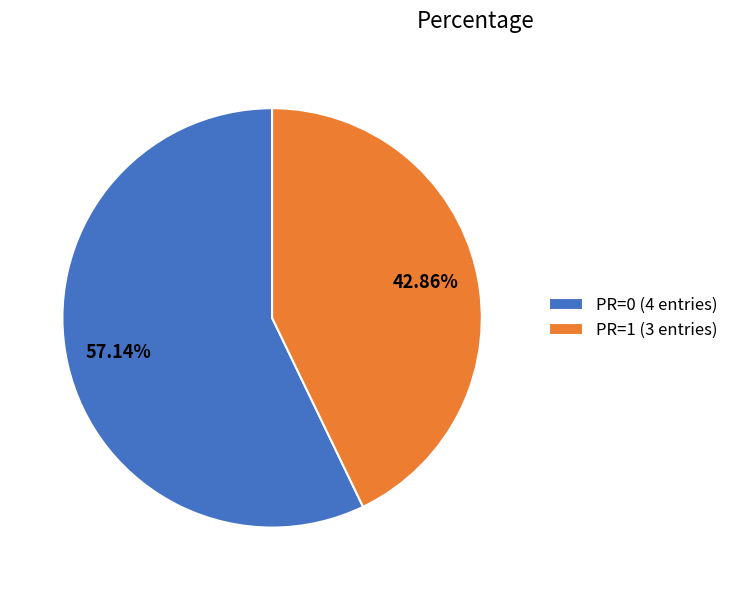

Does any single category account for the majority?

Yes